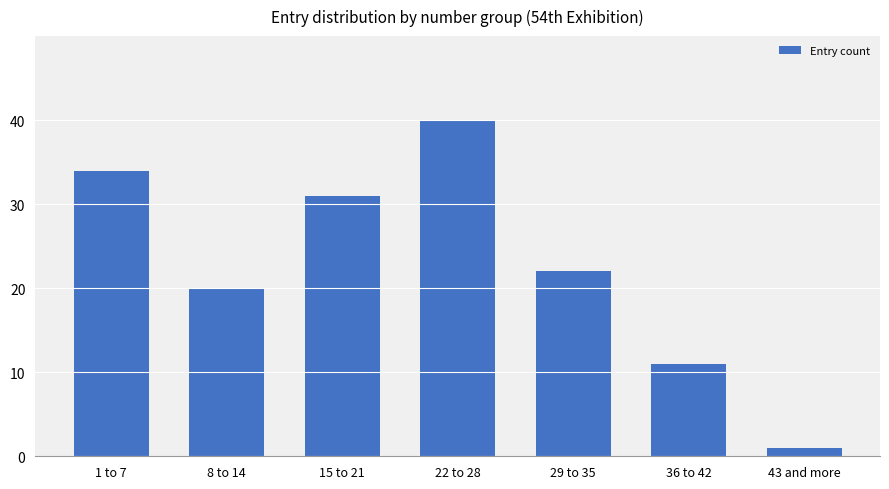

What position from the left is 29 to 35?

5